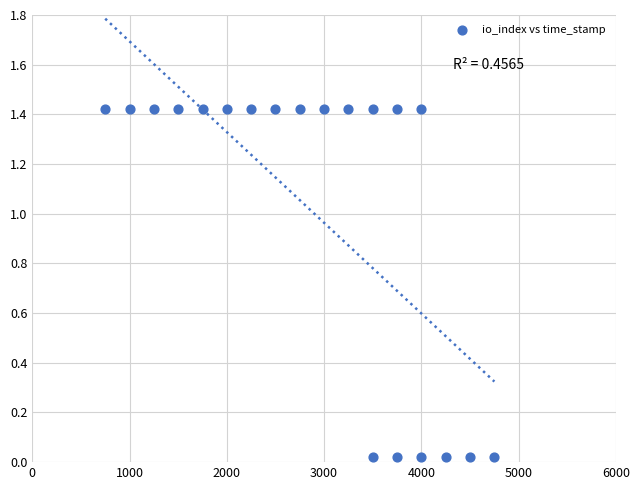

What is the range of X values (max minus min)?

4000.0